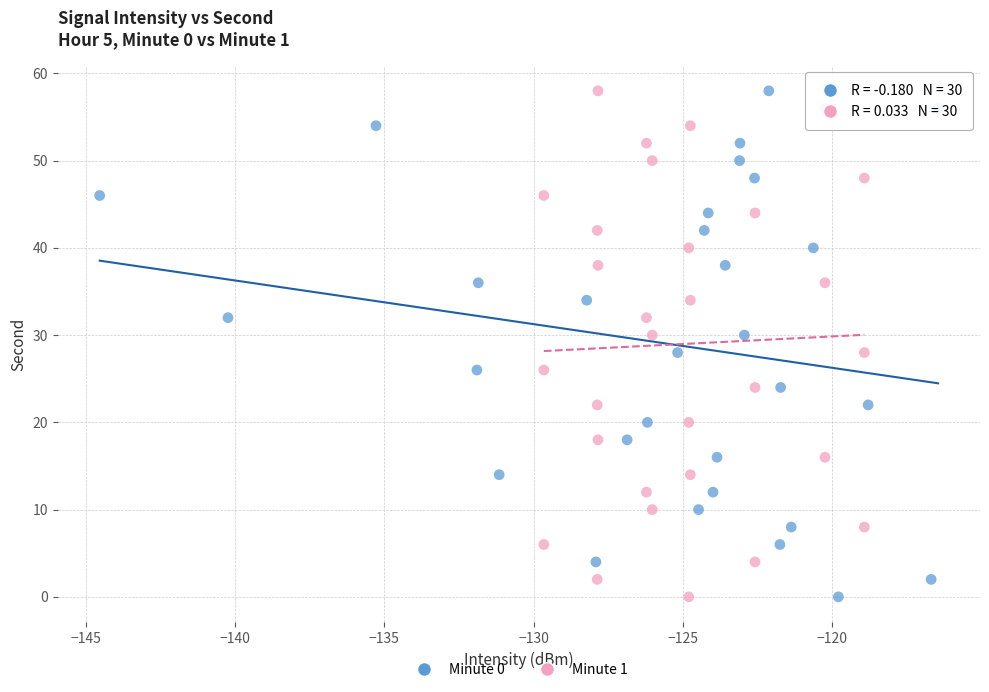

What are all the series names shown in the legend?

Minute 0, Minute 1